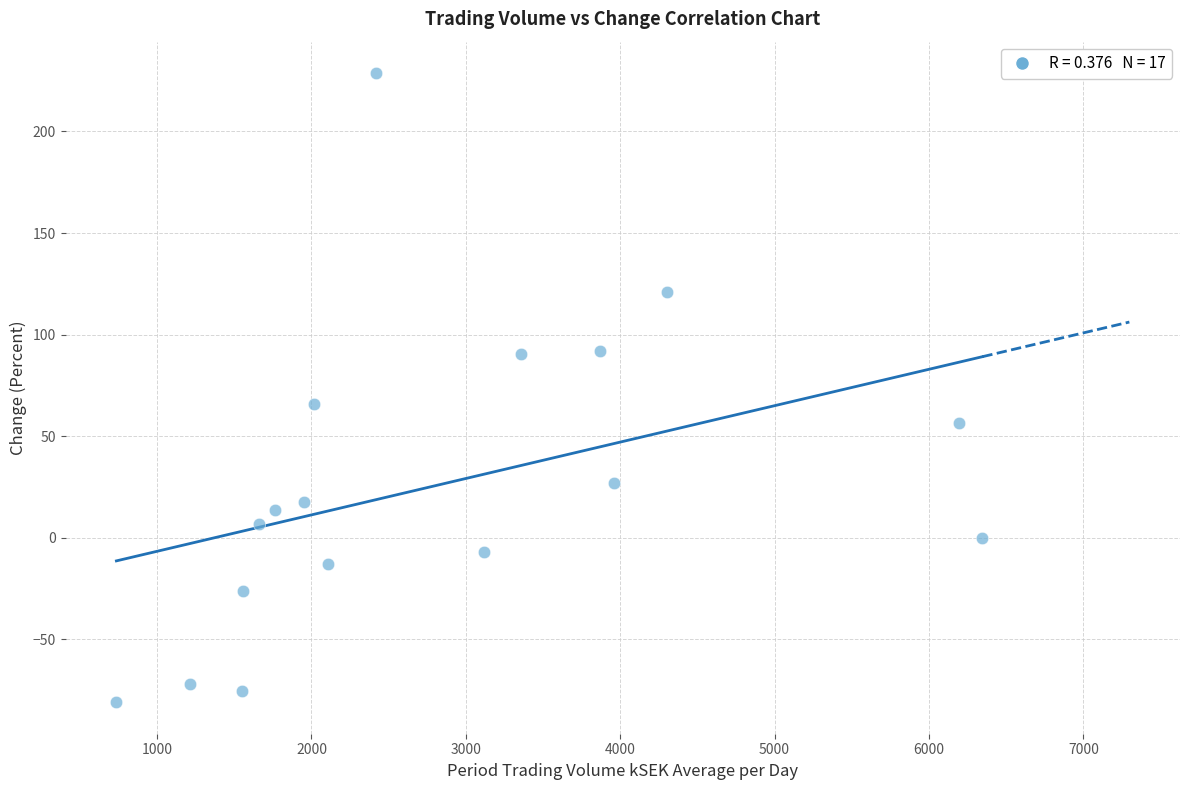

What is the range of X values (max minus min)?

5609.9